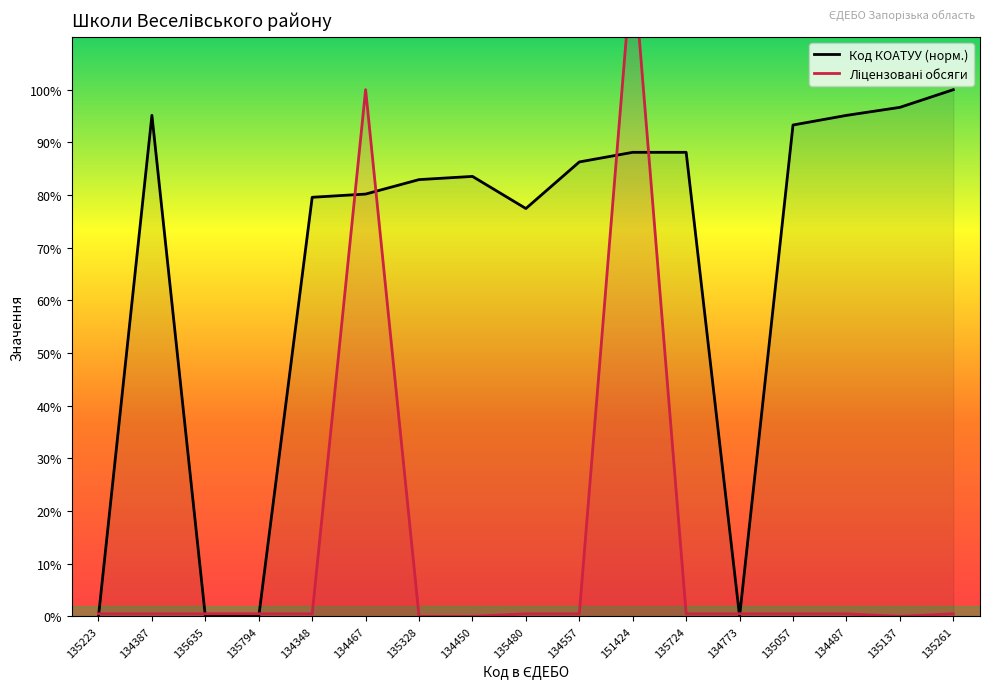

At which category is the sum across all series the highest?

151424